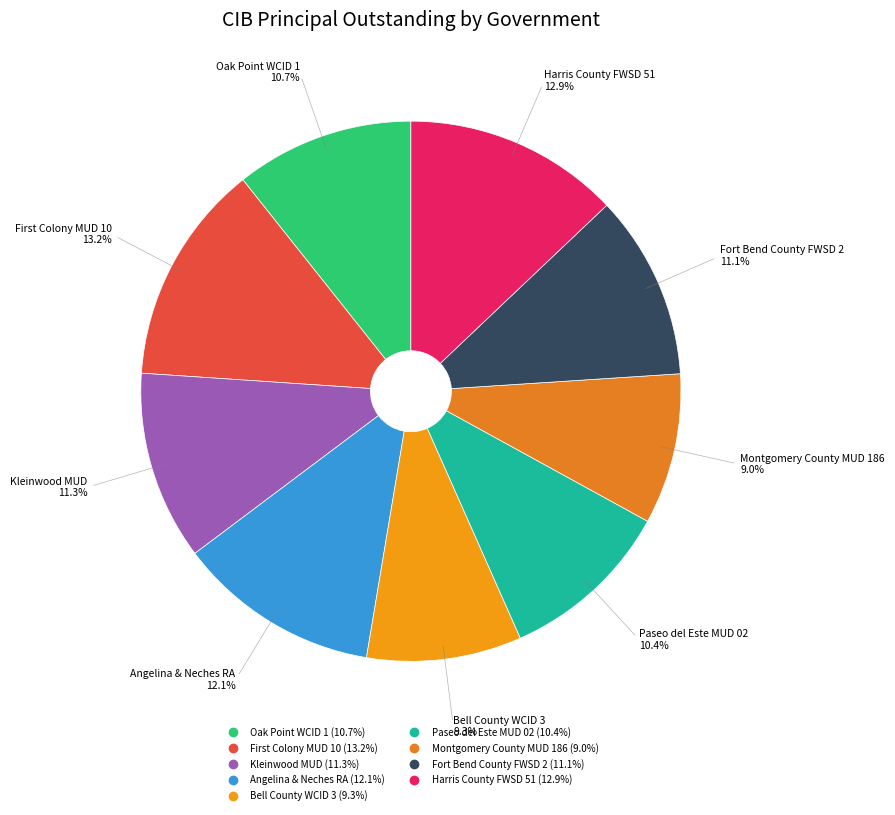

Which category has the biggest portion of the pie?

First Colony MUD 10